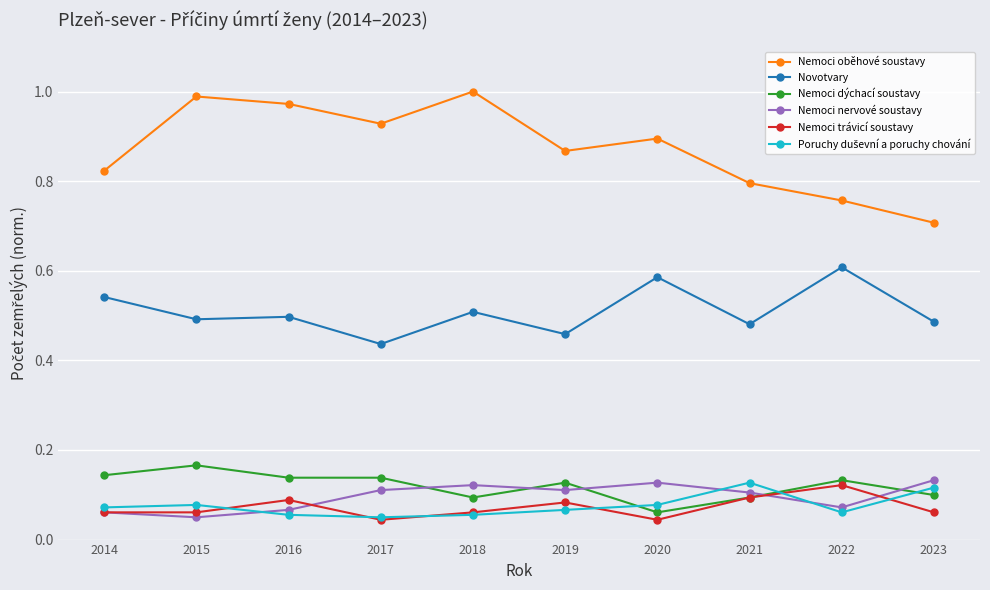

How many interior local peaks does the Nemoci oběhové soustavy series have?

3